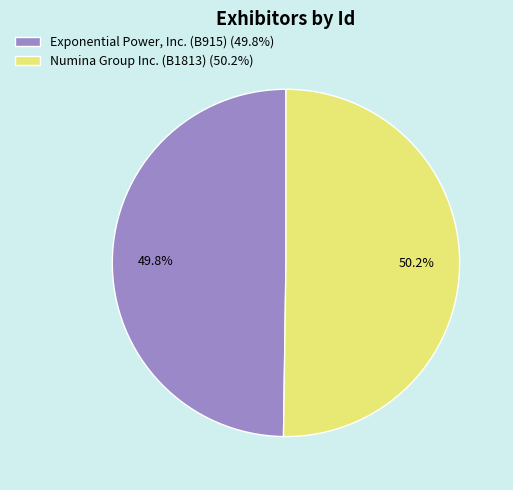

To the nearest percent, what is the combined percentage of Numina Group Inc. (B1813) and Exponential Power, Inc. (B915)?

100%